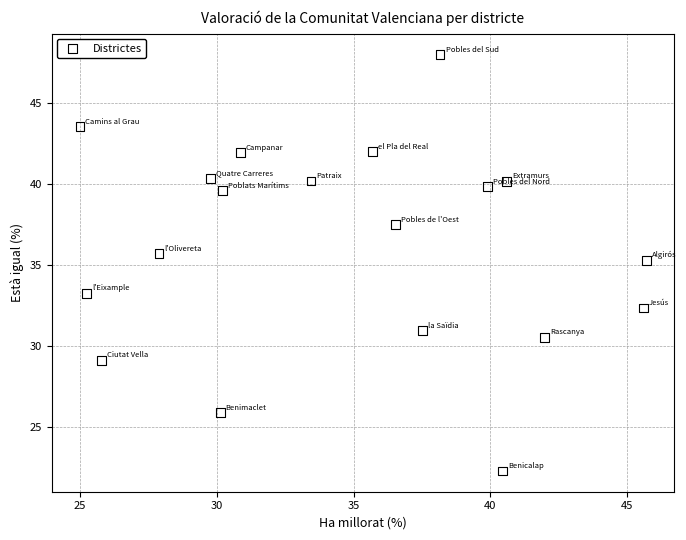

What Y value in the scatter plot is closest to 35?

35.3